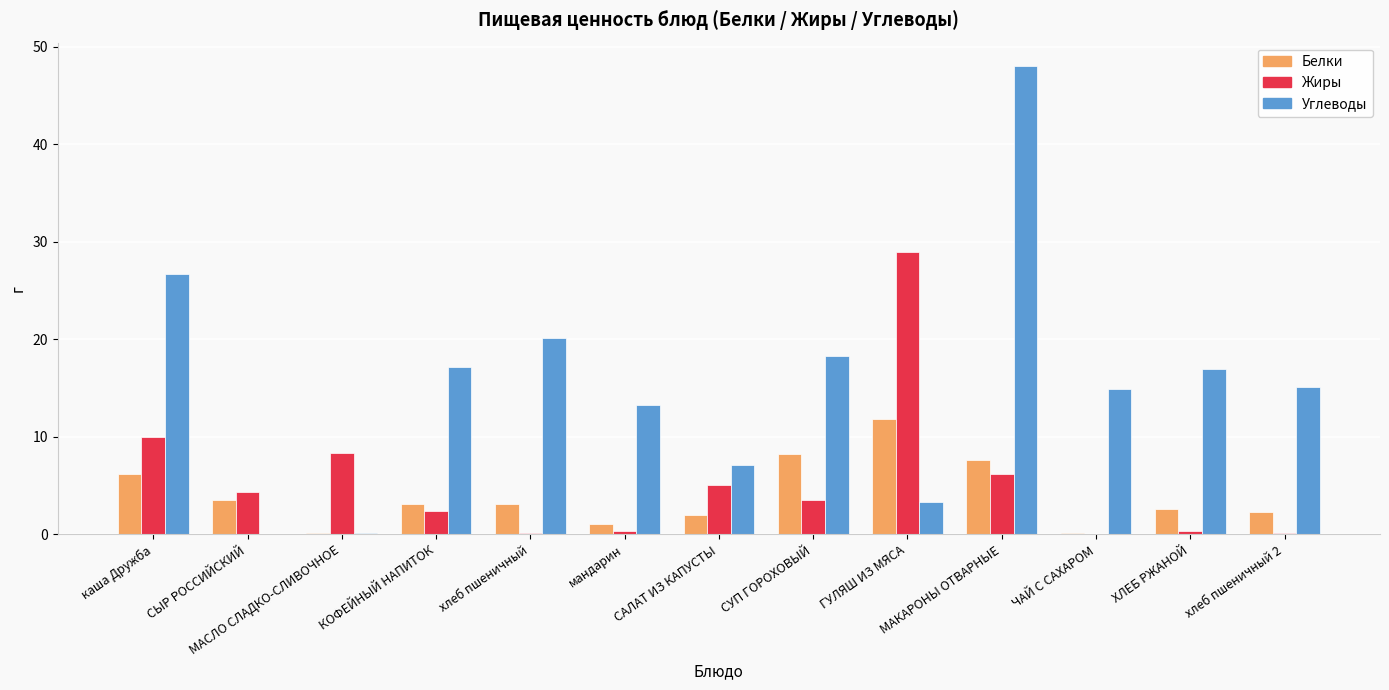

Where is Углеводы nearest to the value 24?

каша Дружба